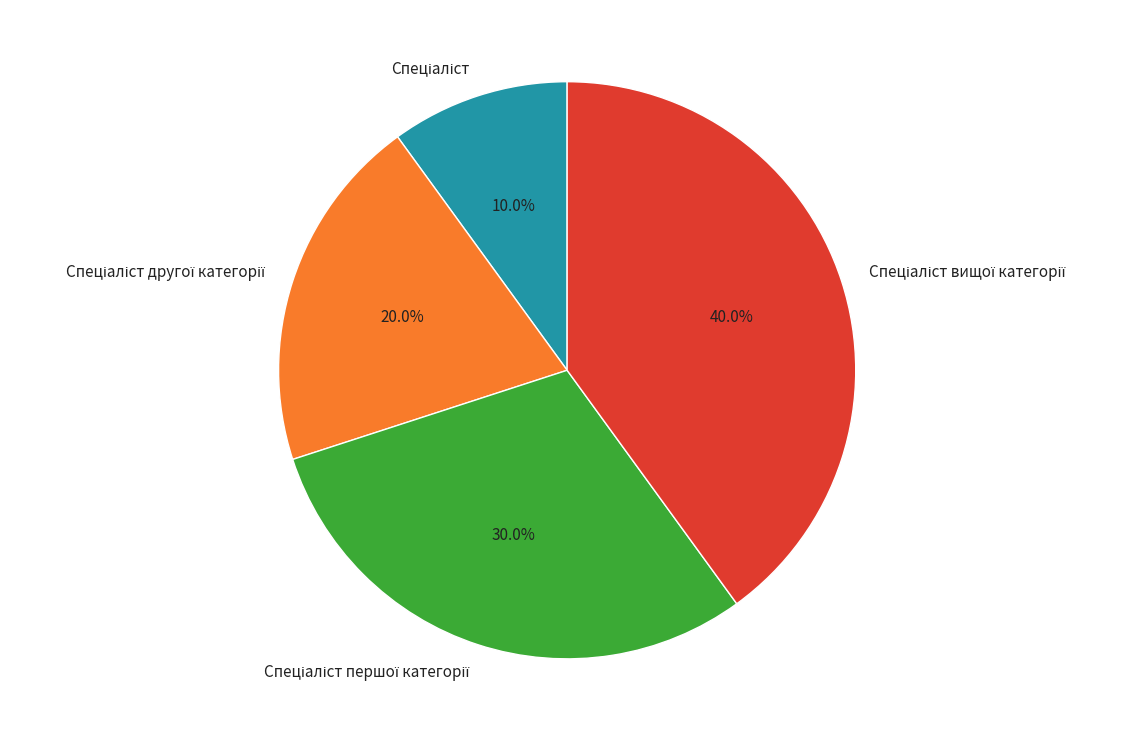

Is there a majority slice in this chart?

No